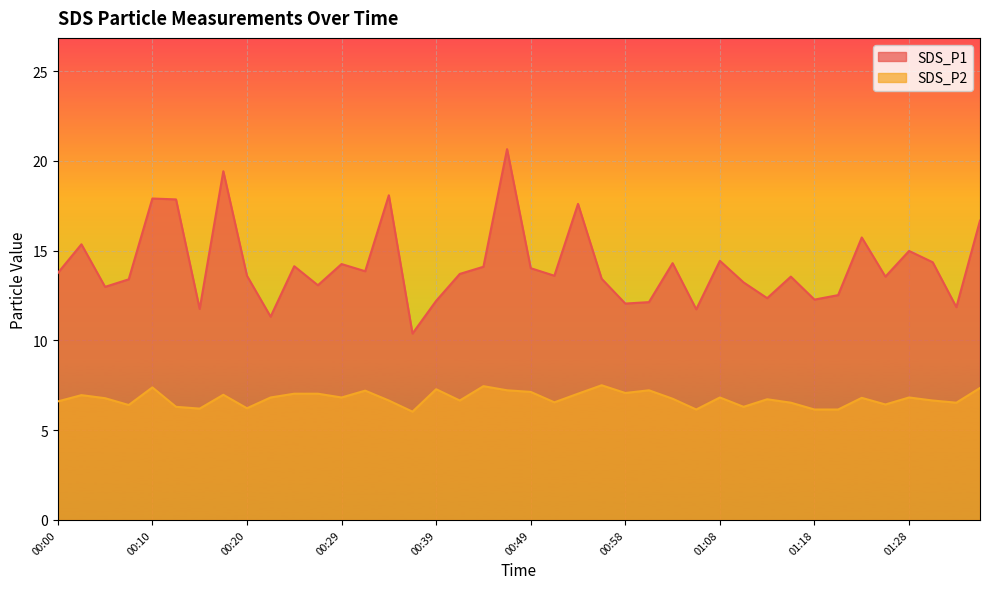

True or false: SDS_P1 has a value of 23.0 at 01:16.

False